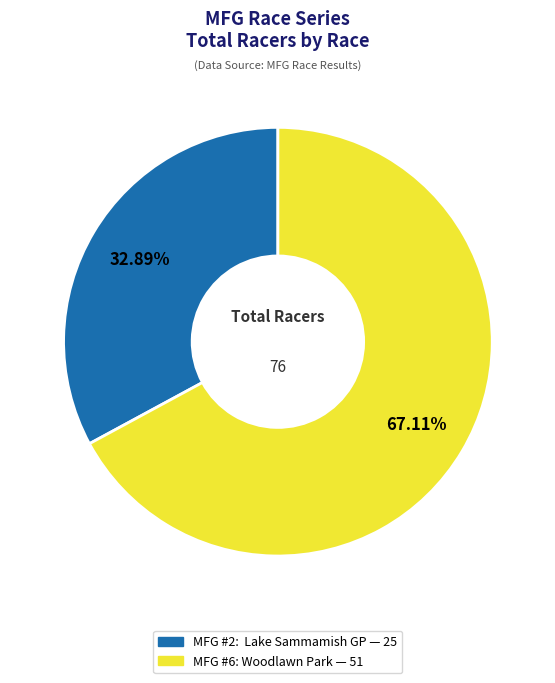

Between MFG #6: Woodlawn Park and MFG #2: Lake Sammamish GP, which is larger?

MFG #6: Woodlawn Park